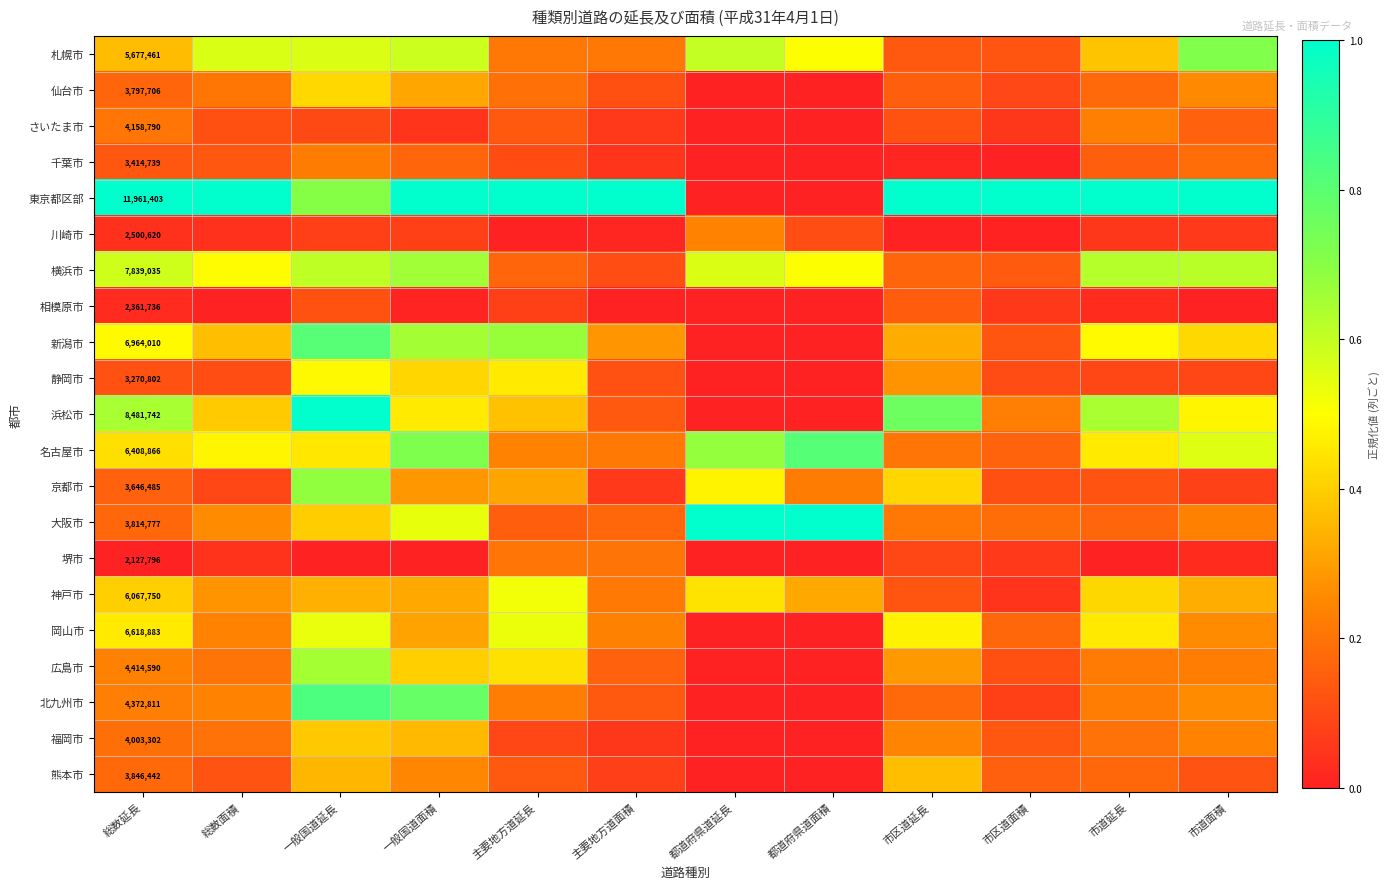

Where is 静岡市 nearest to the value 0?

都道府県道延長